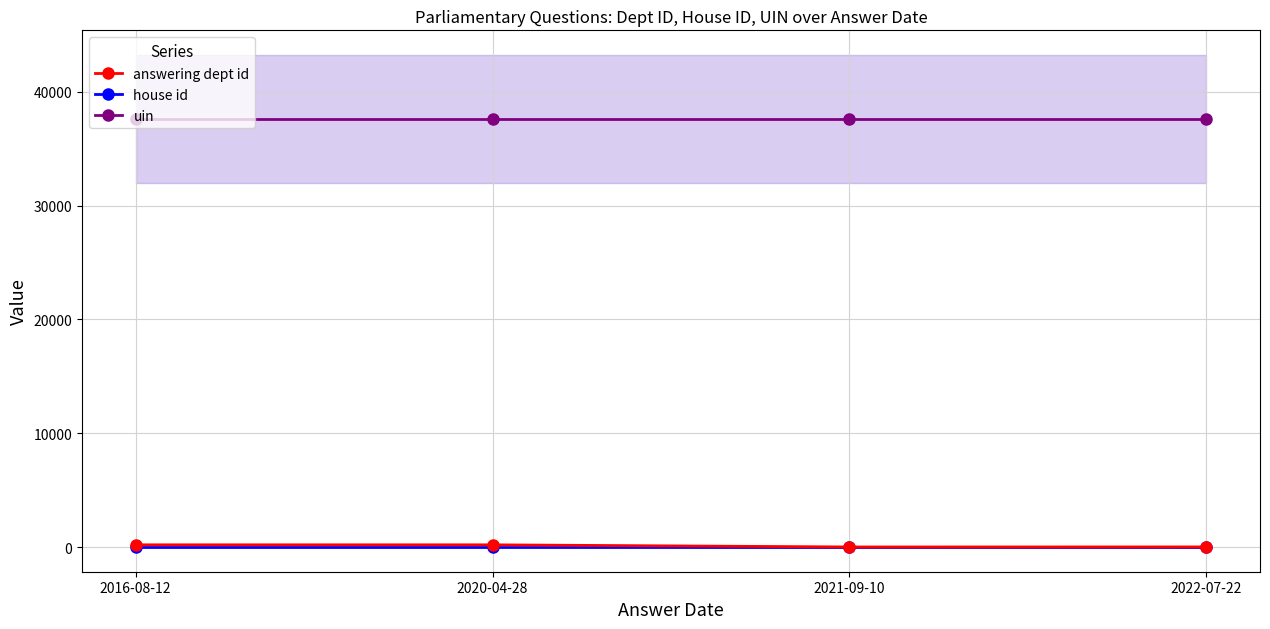

Which has a higher value, 2022-07-22 or 2016-08-12?

2016-08-12